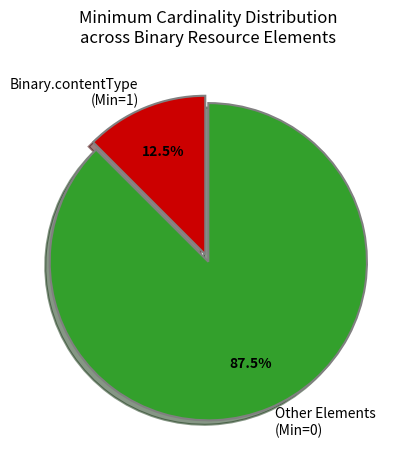

What is the smallest slice in the pie chart?

Binary.contentType (Min=1)